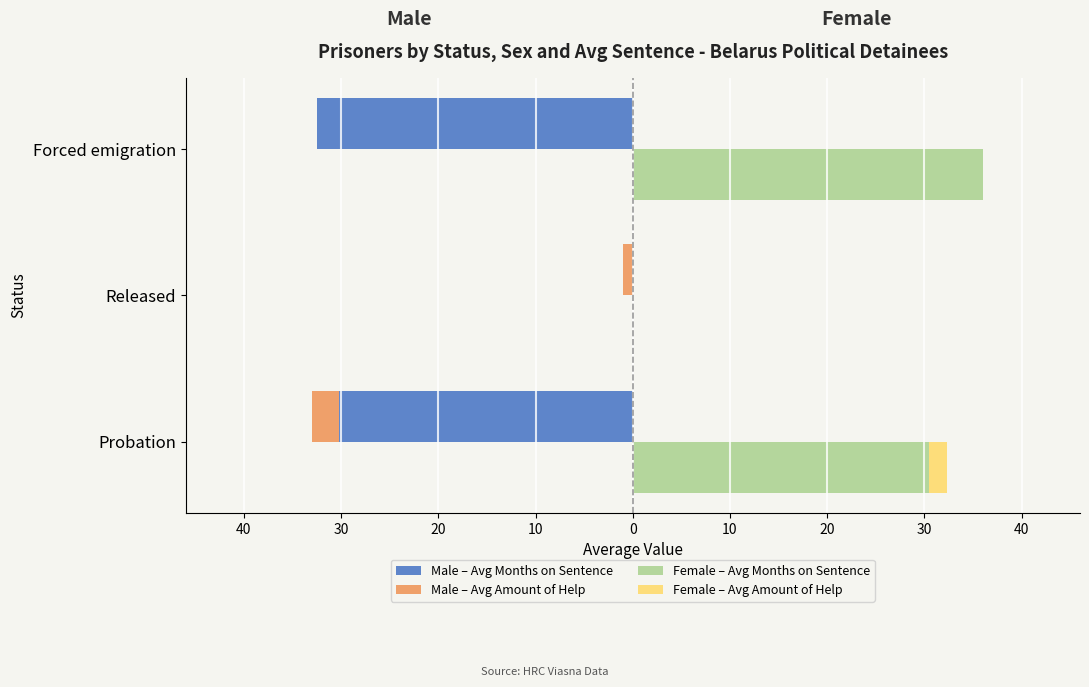

What is the smallest value displayed?

-32.5